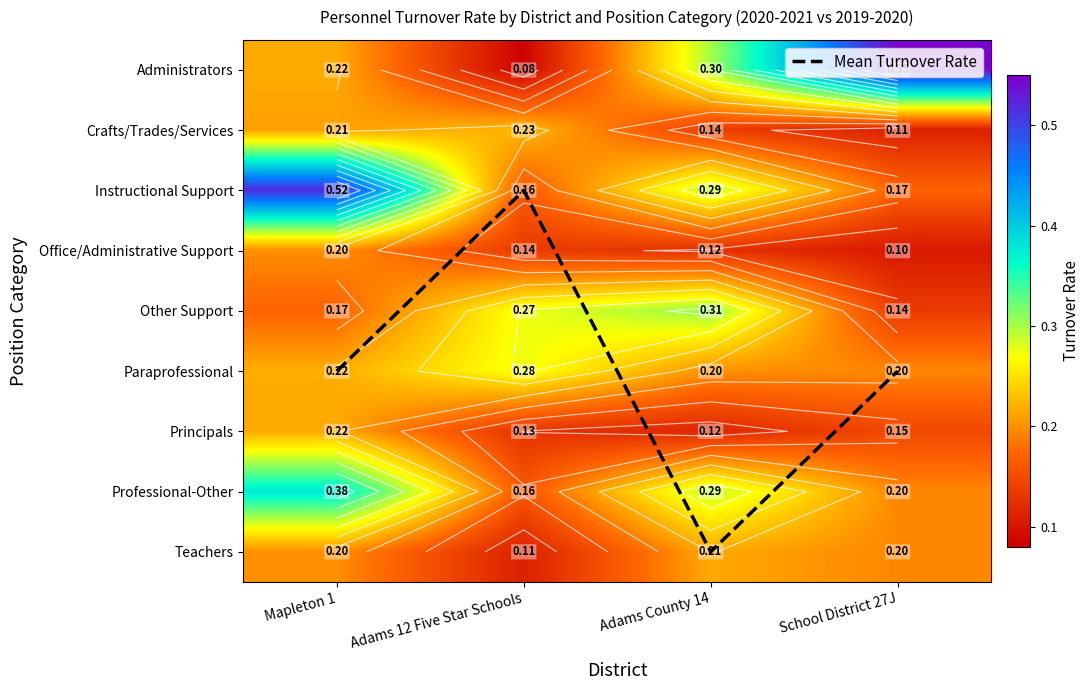

What value does the Paraprofessional series have at Adams 12 Five Star Schools?

0.3